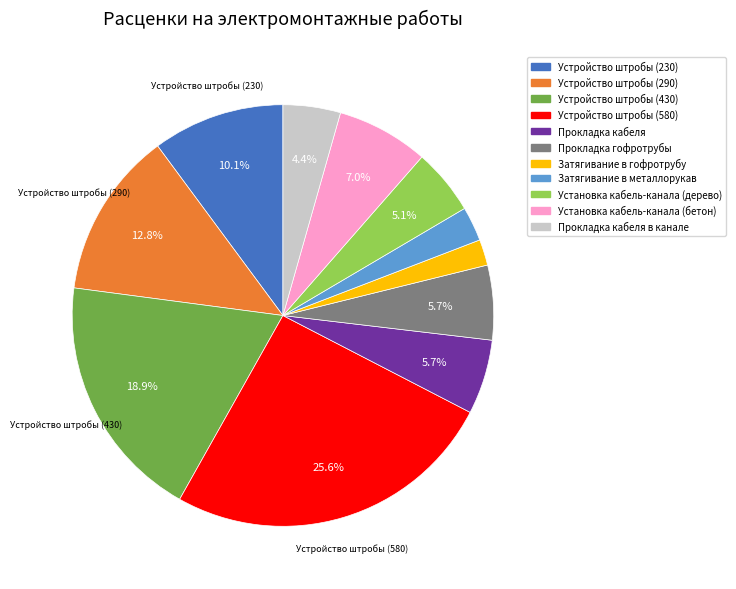

Is there a majority slice in this chart?

No